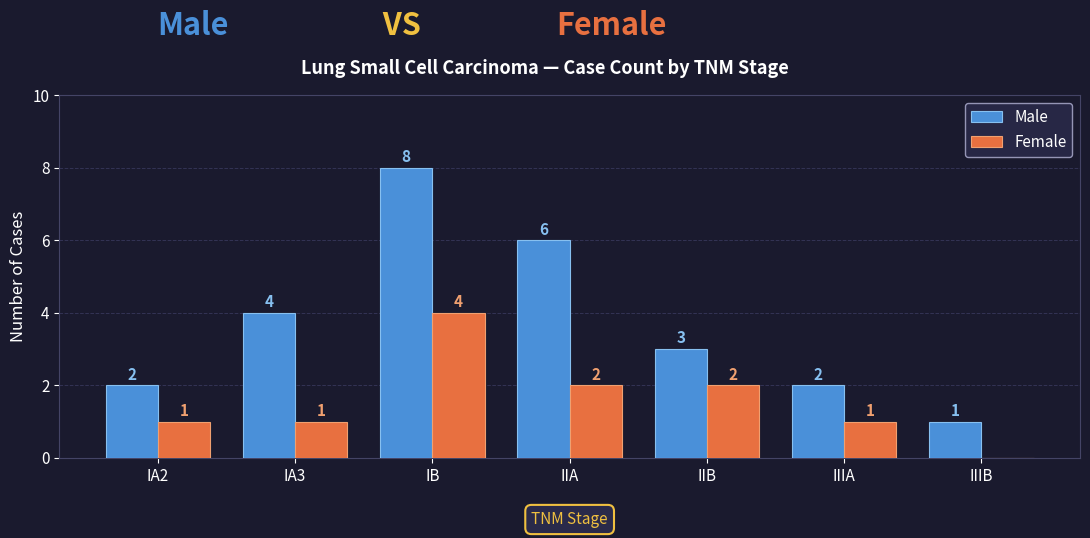

At which category is the sum across all series the highest?

IB